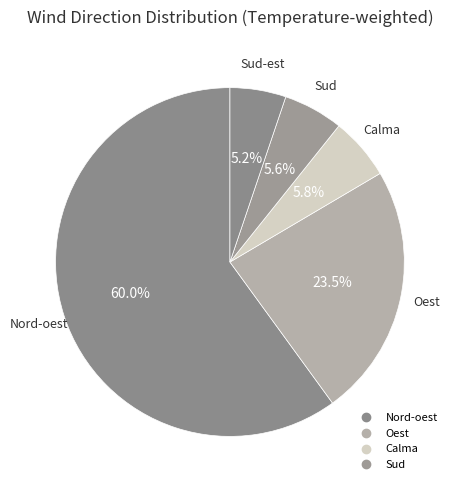

What is the smallest slice in the pie chart?

Sud-est